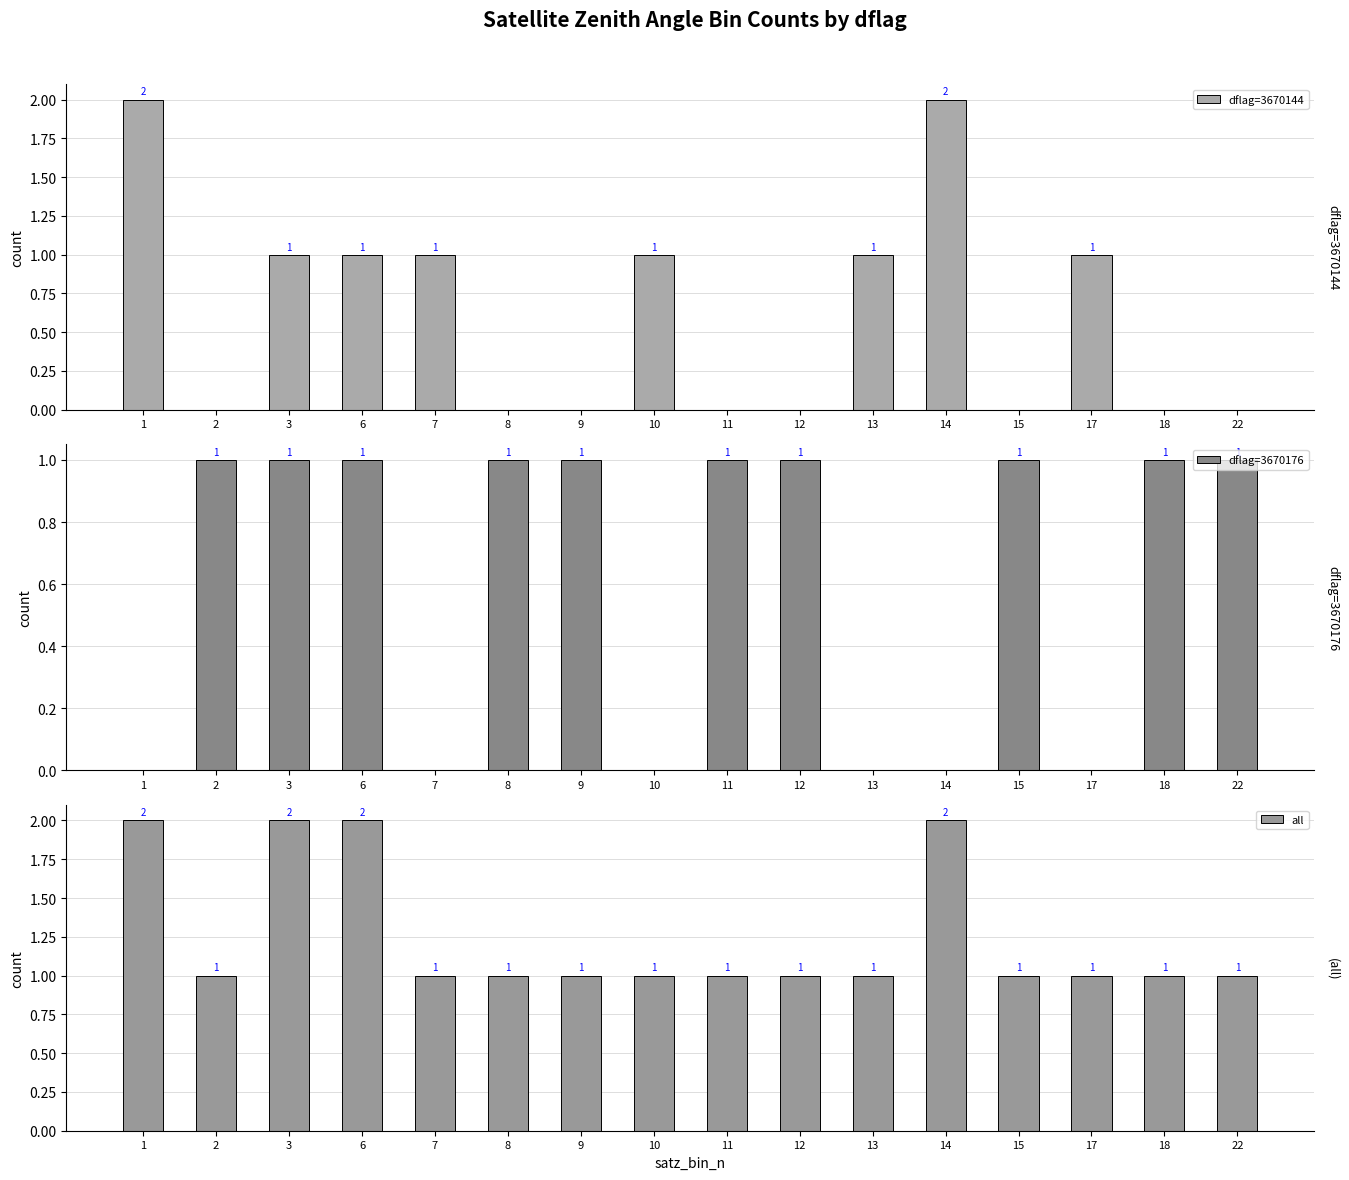

What is the total value across all series at 10?

2